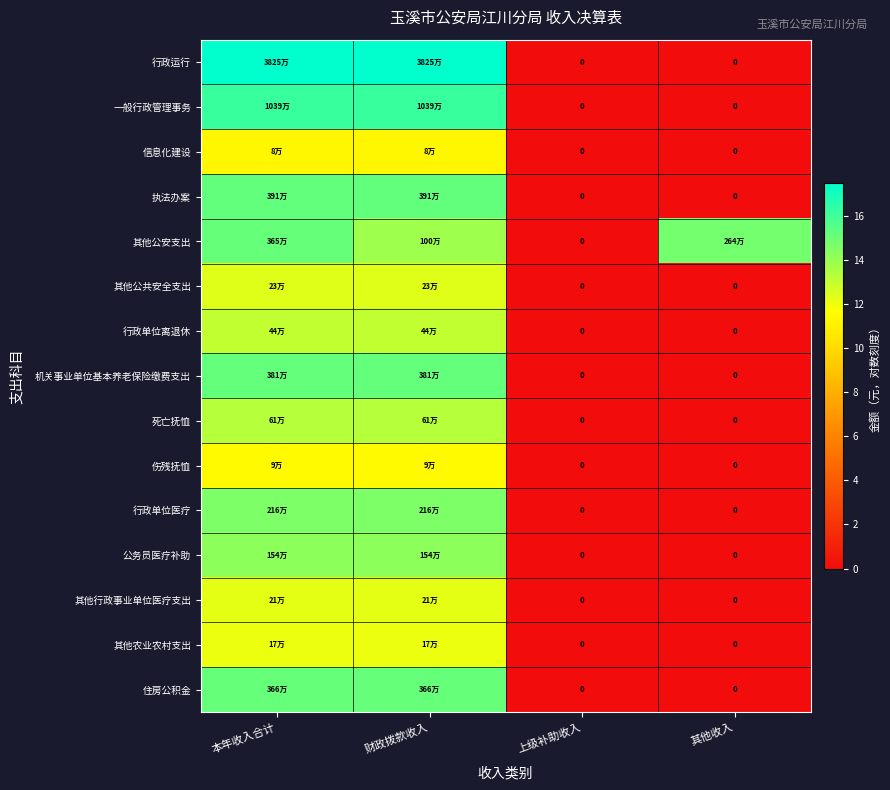

The 死亡抚恤 series shows 23.1 at 财政拨款收入. True or false?

False